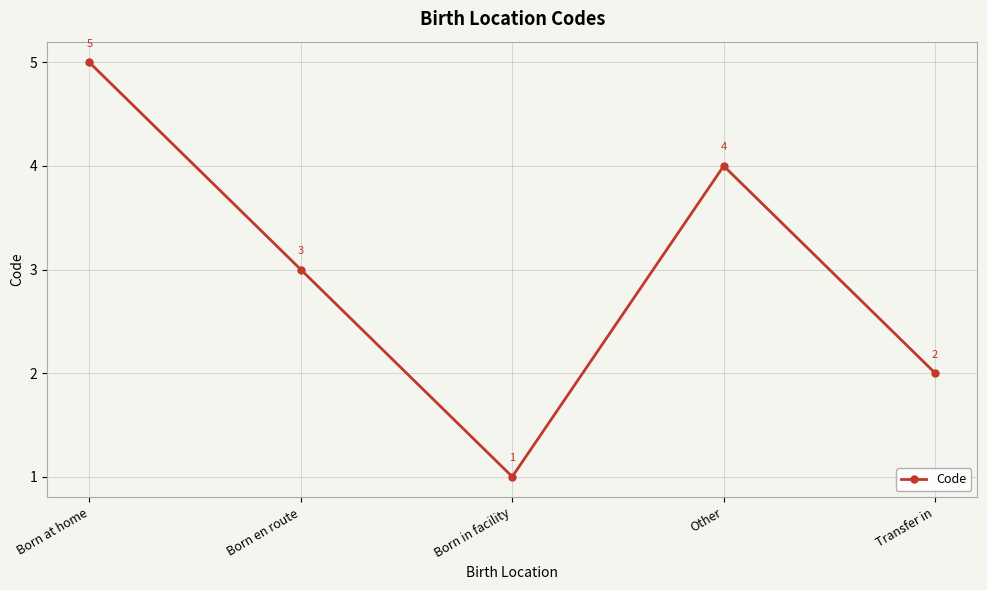

How many values are below 3?

2